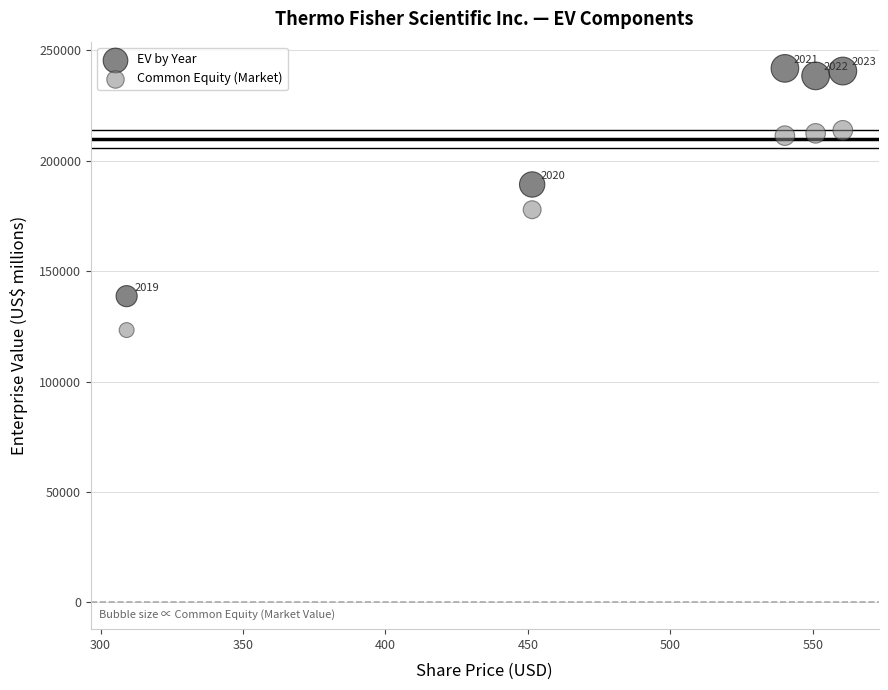

Which series has the widest spread of Y values?

EV by Year